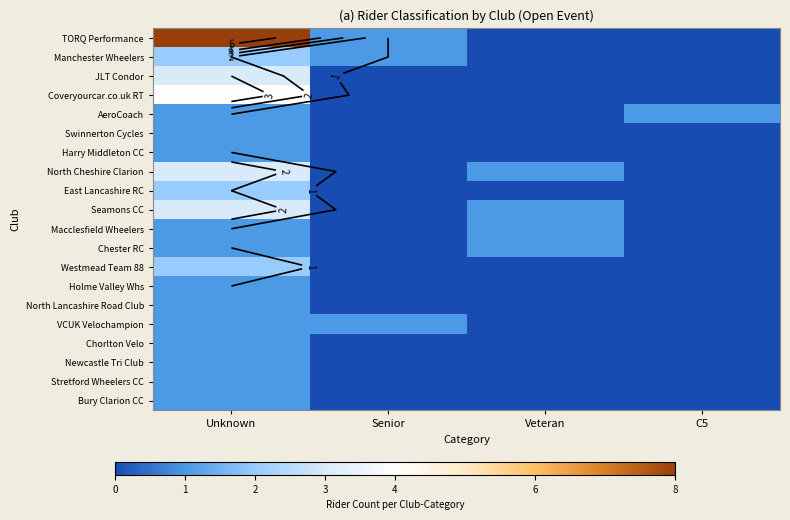

The East Lancashire RC series shows 1 at Unknown. True or false?

False